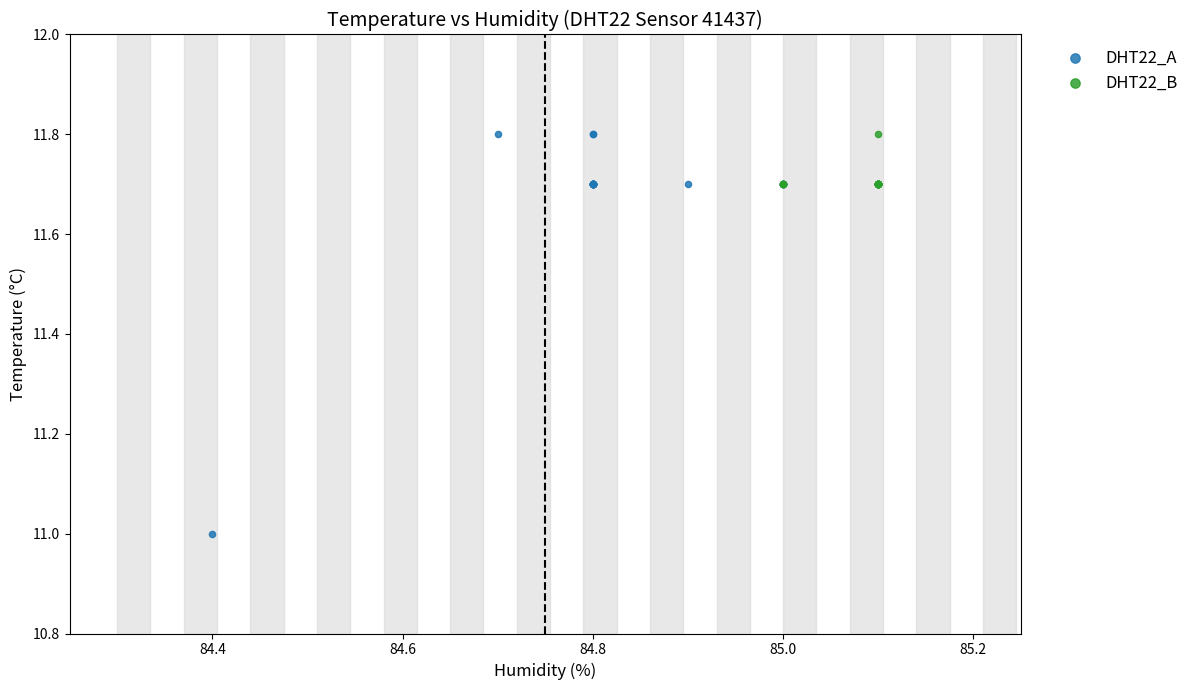

What are all the series names shown in the legend?

DHT22_A, DHT22_B